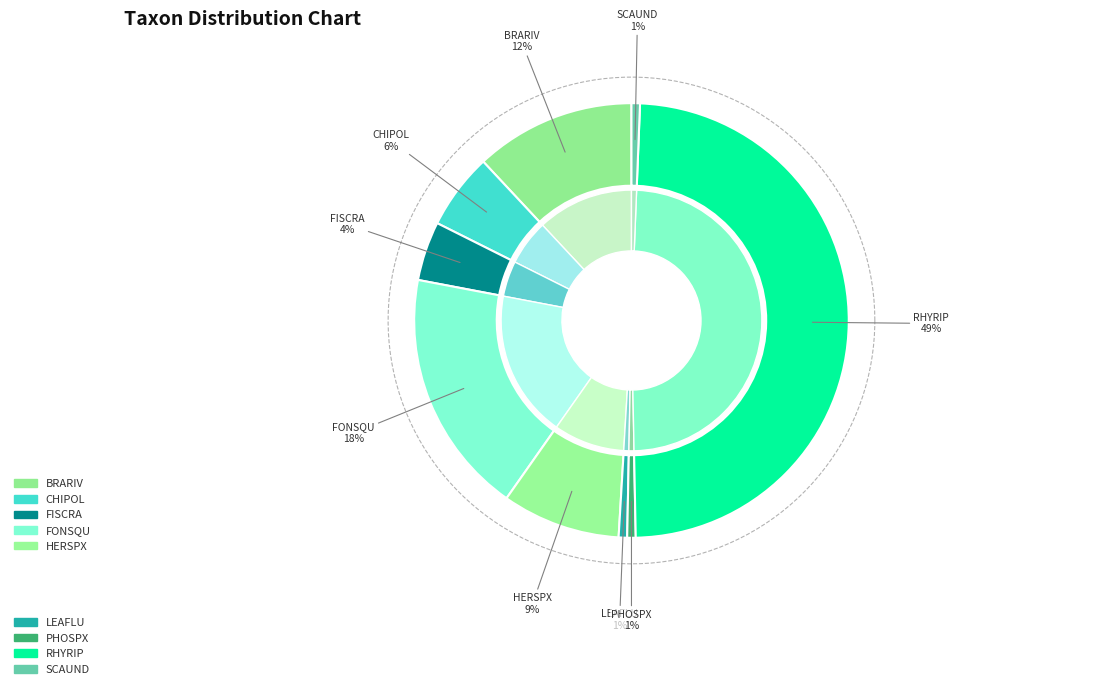

Rank the categories by value from highest to lowest.

RHYRIP, FONSQU, BRARIV, HERSPX, CHIPOL, FISCRA, LEAFLU, PHOSPX, SCAUND